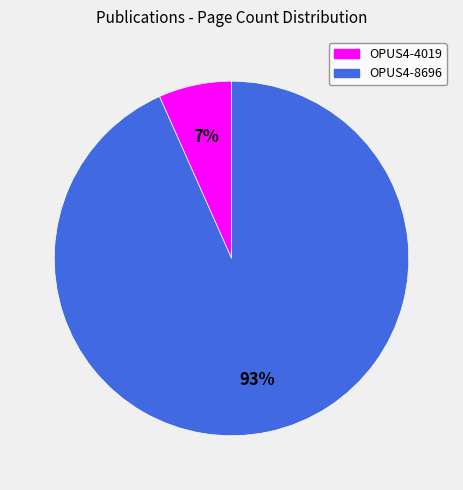

Does OPUS4-4019 account for over 50% of the chart?

No